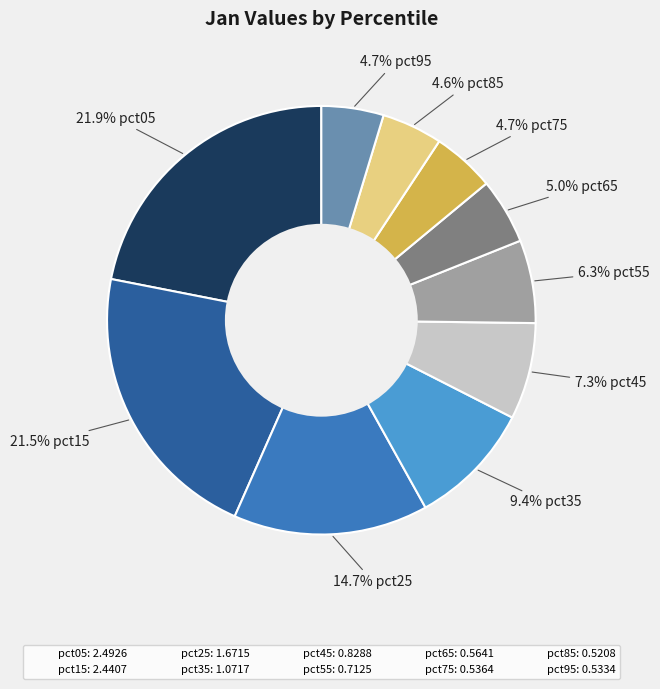

To the nearest percent, what is the average slice percentage?

10%